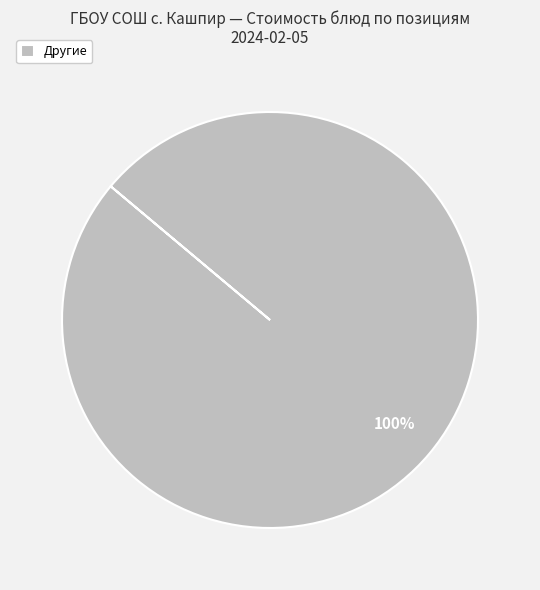

Is there any slice that represents more than half of the pie?

Yes